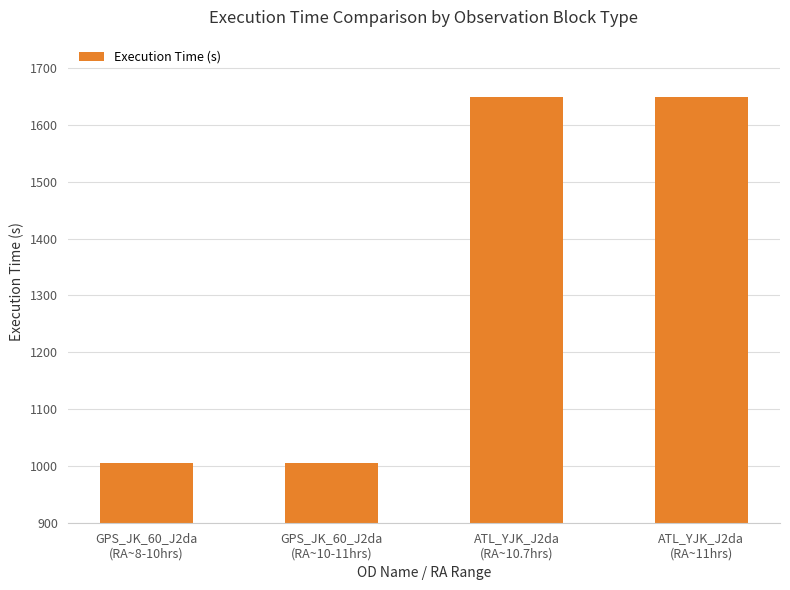

How many categories are shown in the chart?

4